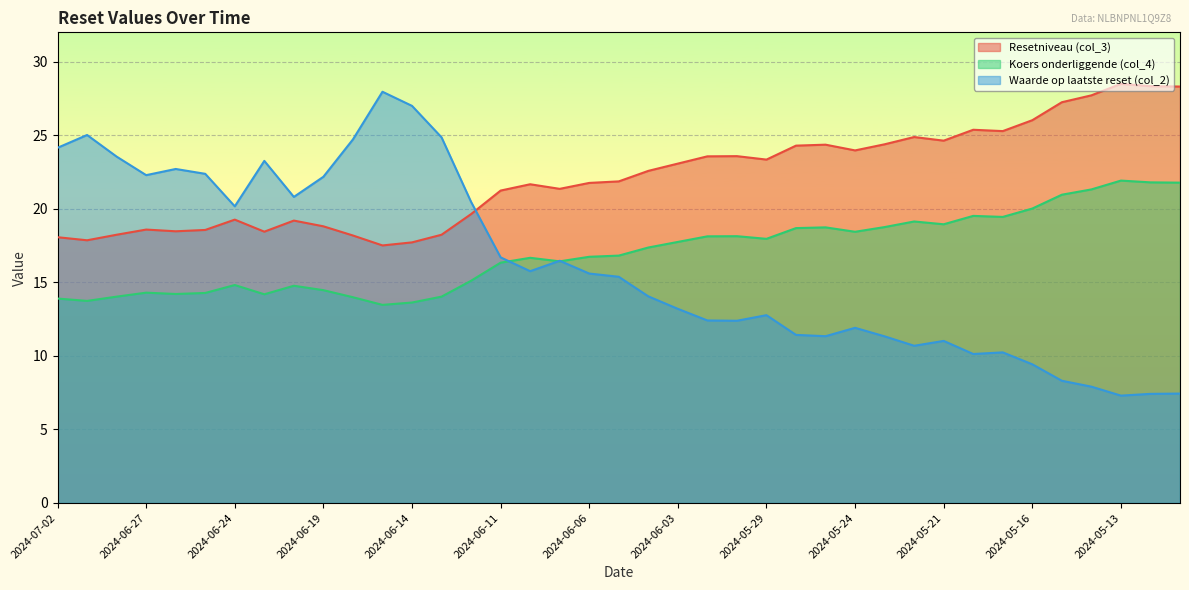

What value does the Waarde op laatste reset (col_2) series have at 2024-05-09?

7.4